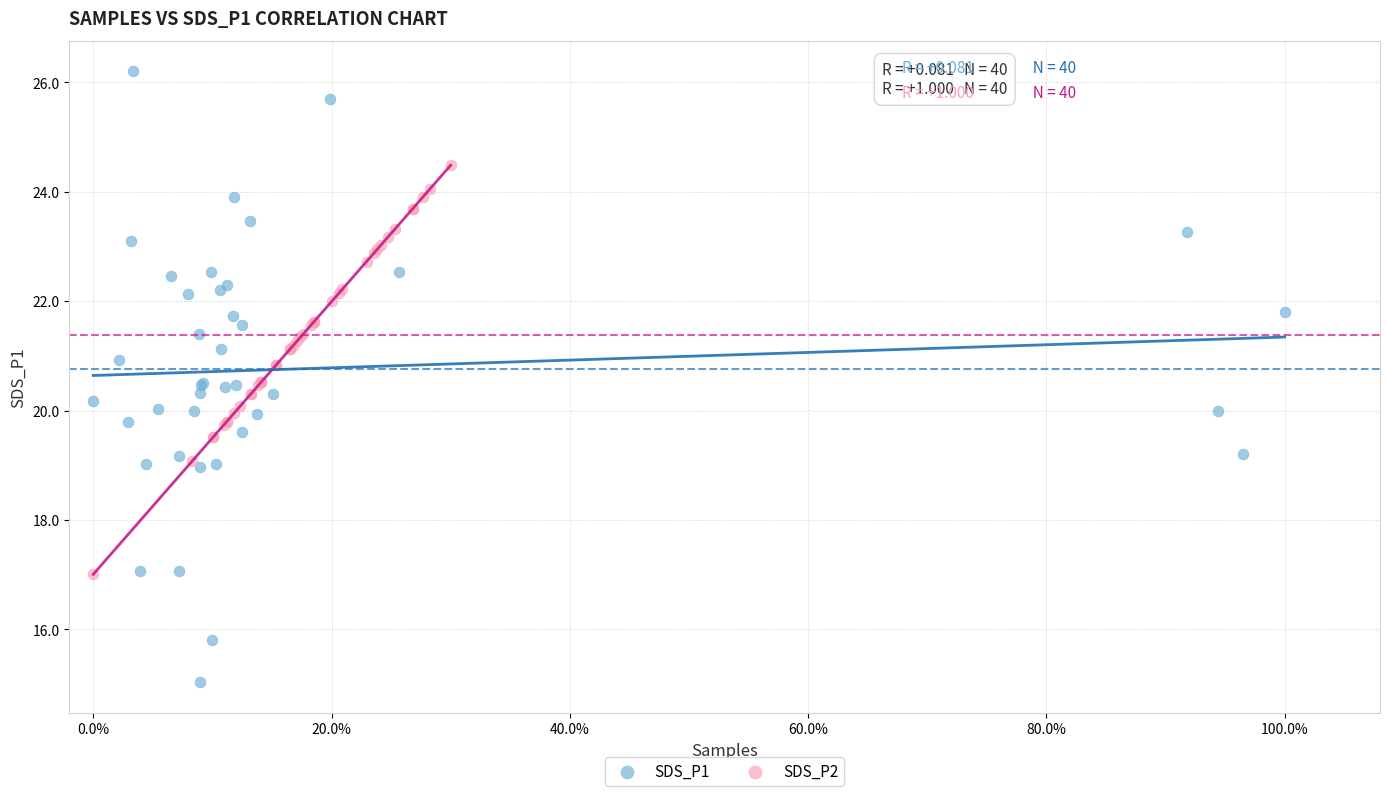

Which series contains the highest Y value?

SDS_P1